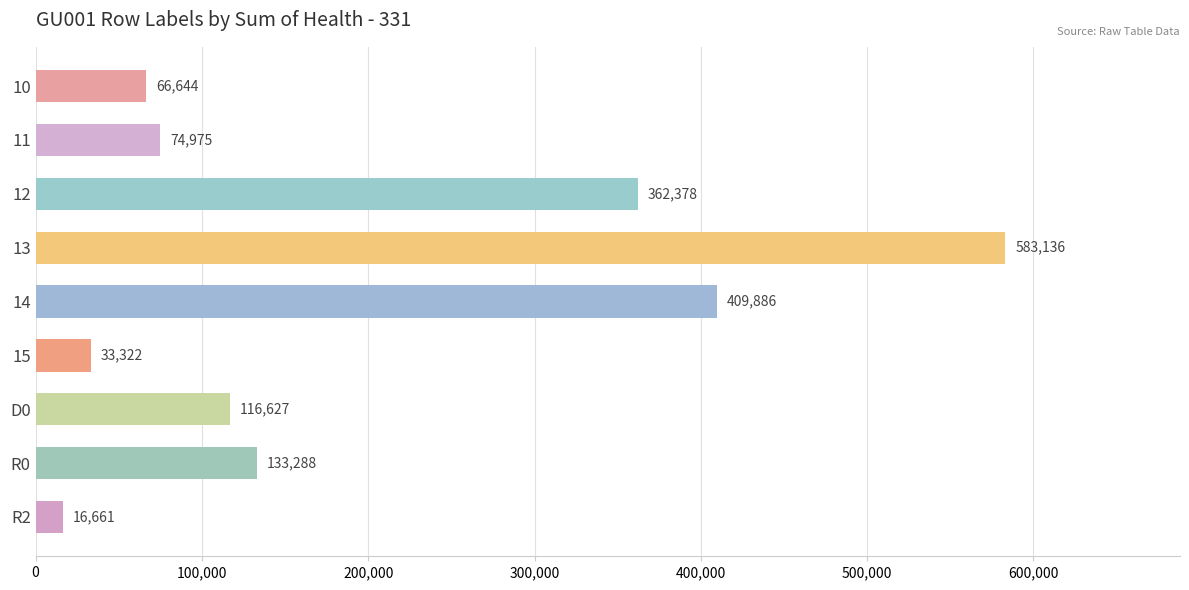

How many data points does each series have?

9